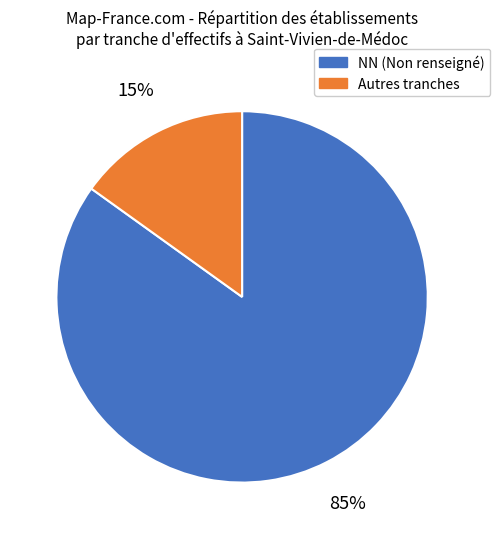

To the nearest percent, what percentage of the pie is NN (Non renseigné)?

85%